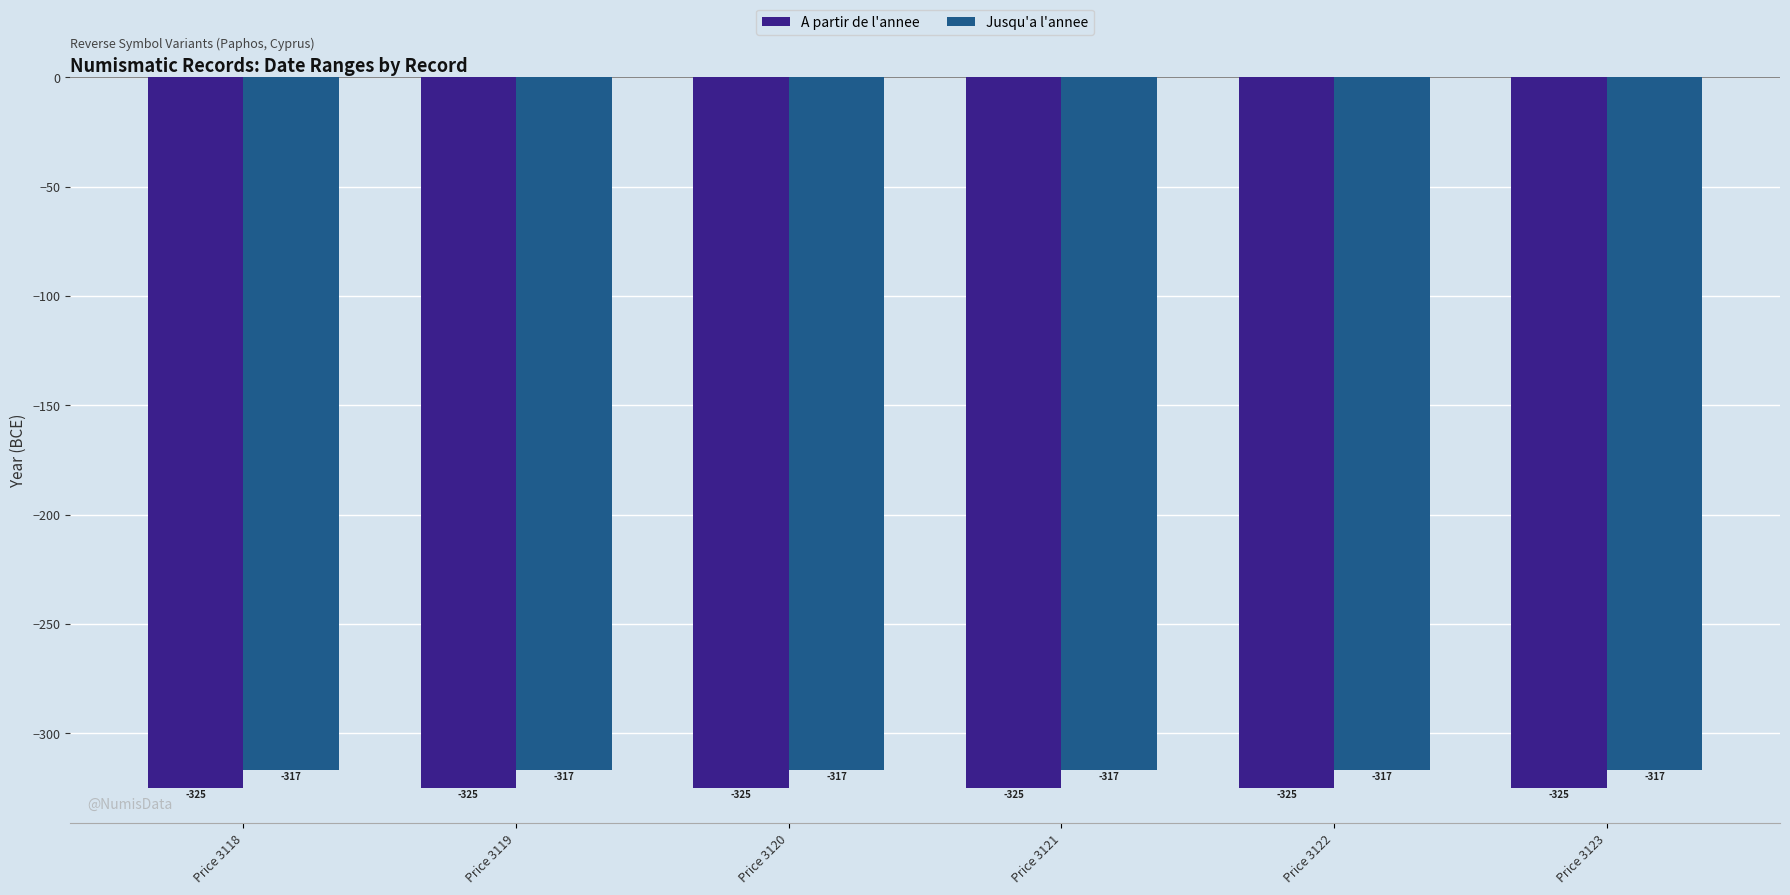

Reading left to right, what are all the values shown in this chart?

A partir de l'annee: Price 3118=-325	Price 3119=-325	Price 3120=-325	Price 3121=-325	Price 3122=-325	Price 3123=-325
Jusqu'a l'annee: Price 3118=-317	Price 3119=-317	Price 3120=-317	Price 3121=-317	Price 3122=-317	Price 3123=-317